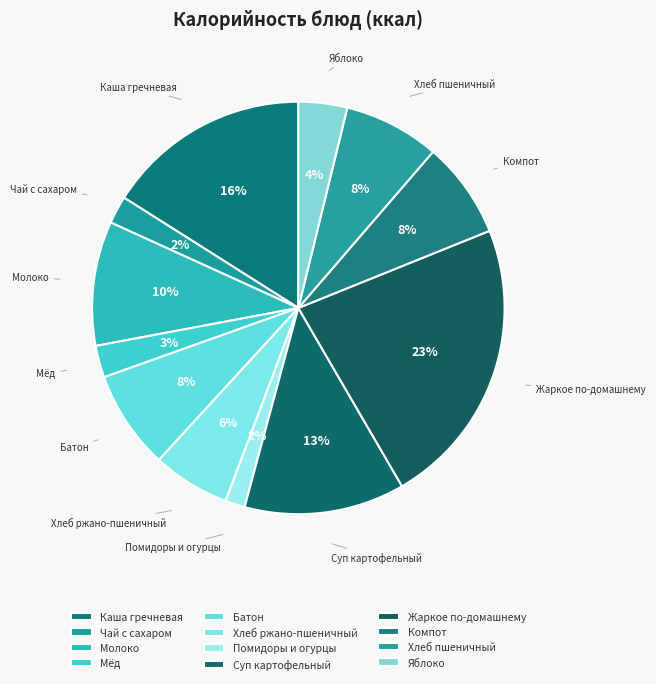

Which has a higher value, Хлеб ржано-пшеничный or Помидоры и огурцы?

Хлеб ржано-пшеничный